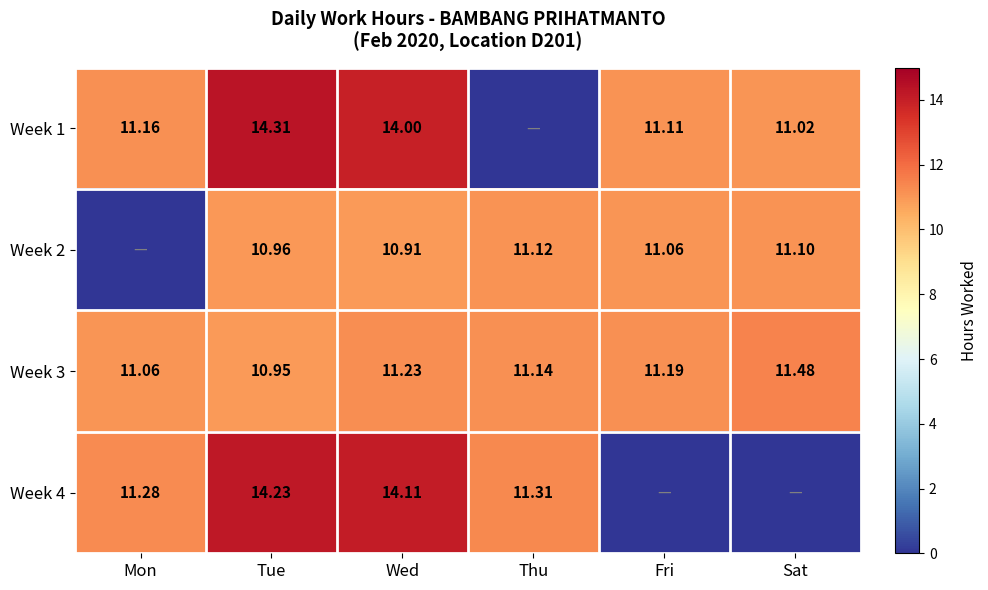

What is the difference between the highest and lowest values at Tue?

3.4